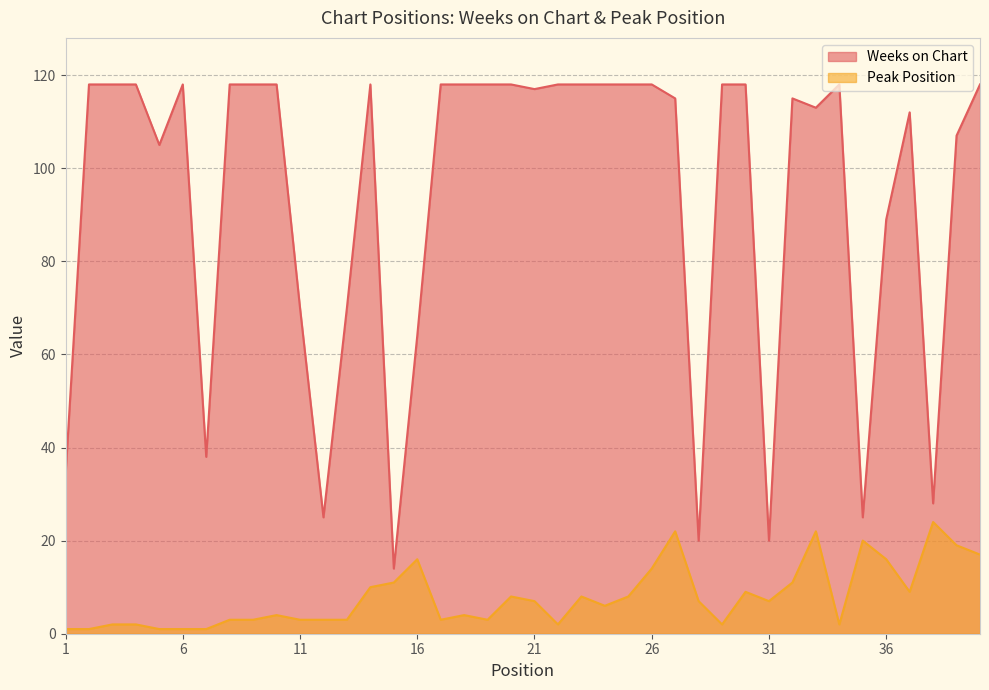

List the series in order of their overall mean, highest first.

Weeks on Chart, Peak Position